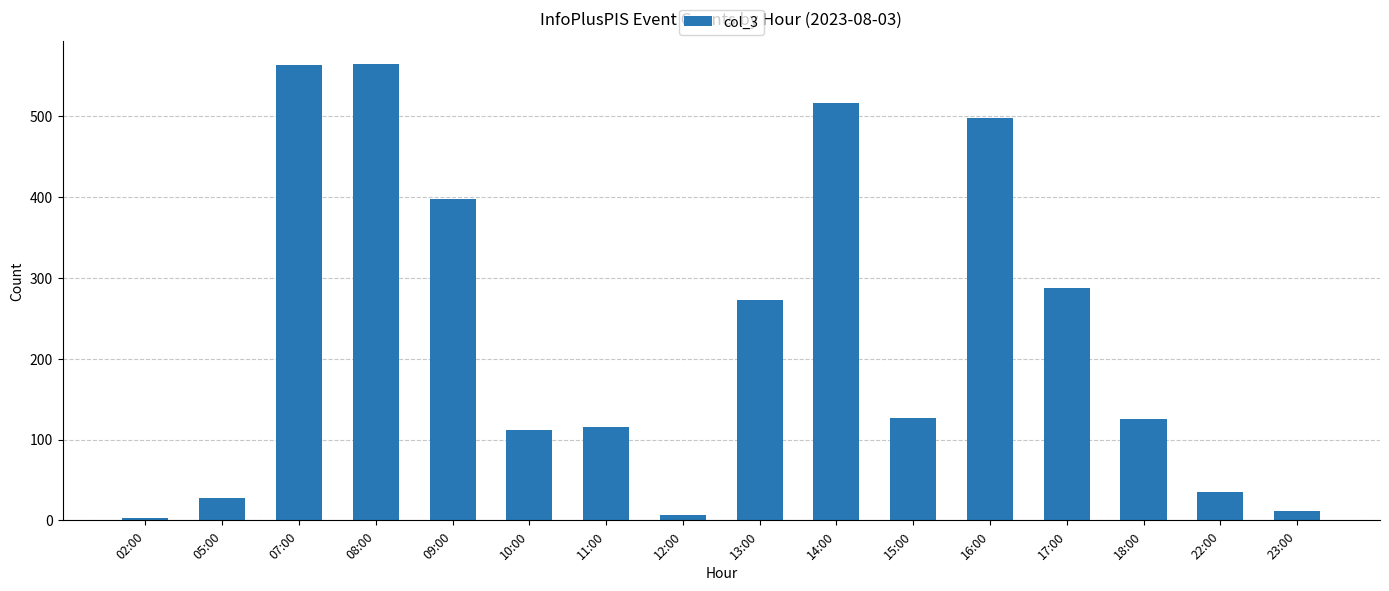

What position from the right is 05:00?

15